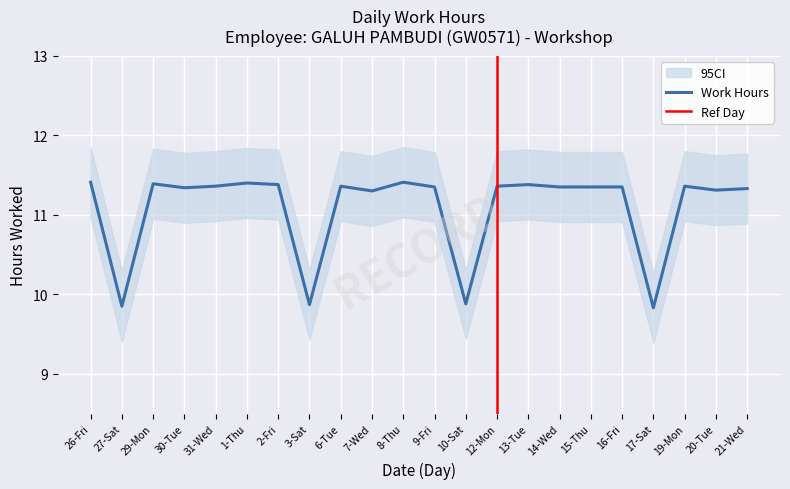

What is the minimum value shown in the chart?

9.8